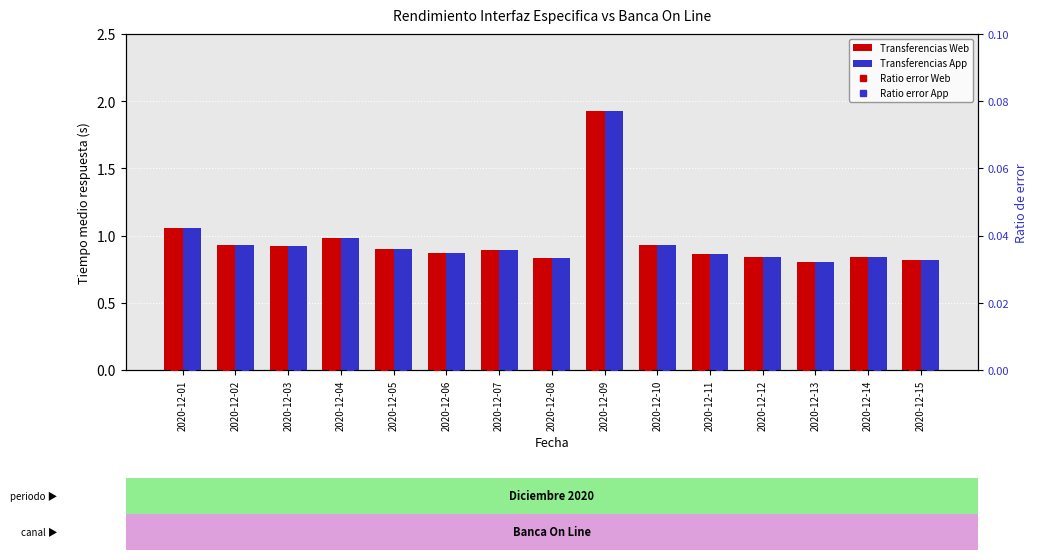

What is the spread (max minus min) of values at 2020-12-02?

0.9